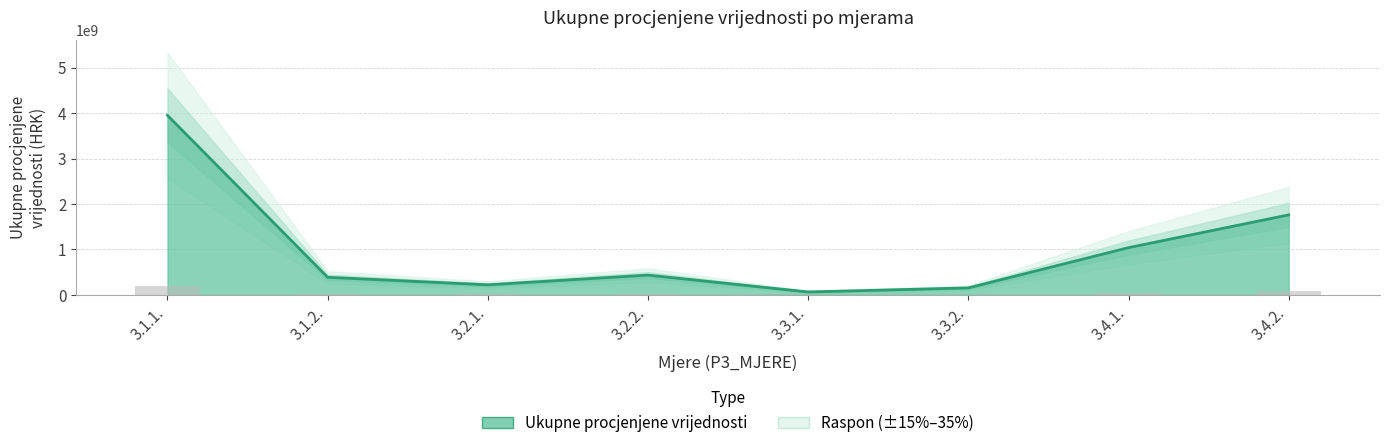

The chart shows a value of 119419829.4 at 3.4.2.. True or false?

False